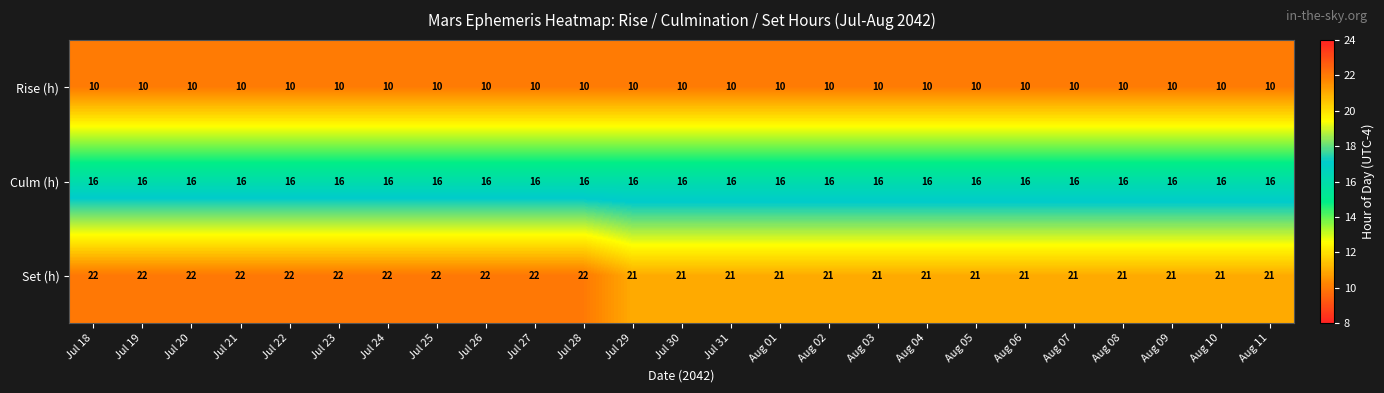

List the series in order of their overall mean, highest first.

Set (h), Culm (h), Rise (h)